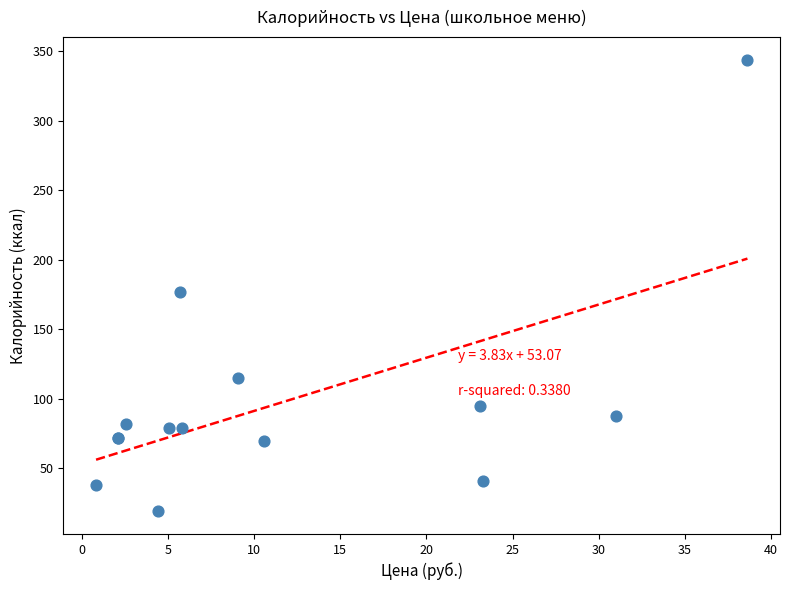

What Y value in the scatter plot is closest to 181?

177